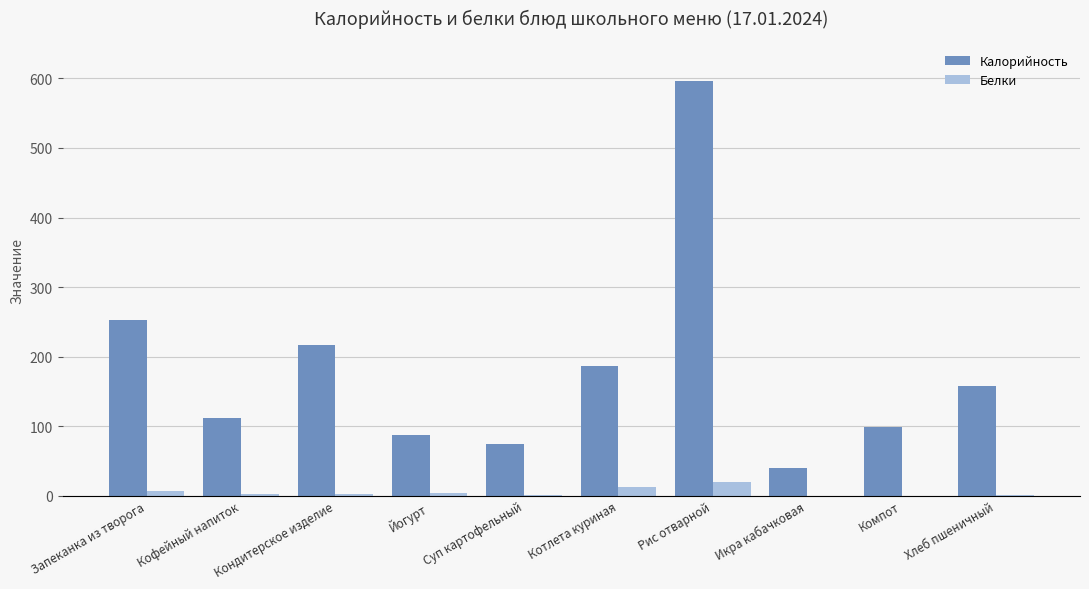

What is the total value across all series at Рис отварной?

616.4